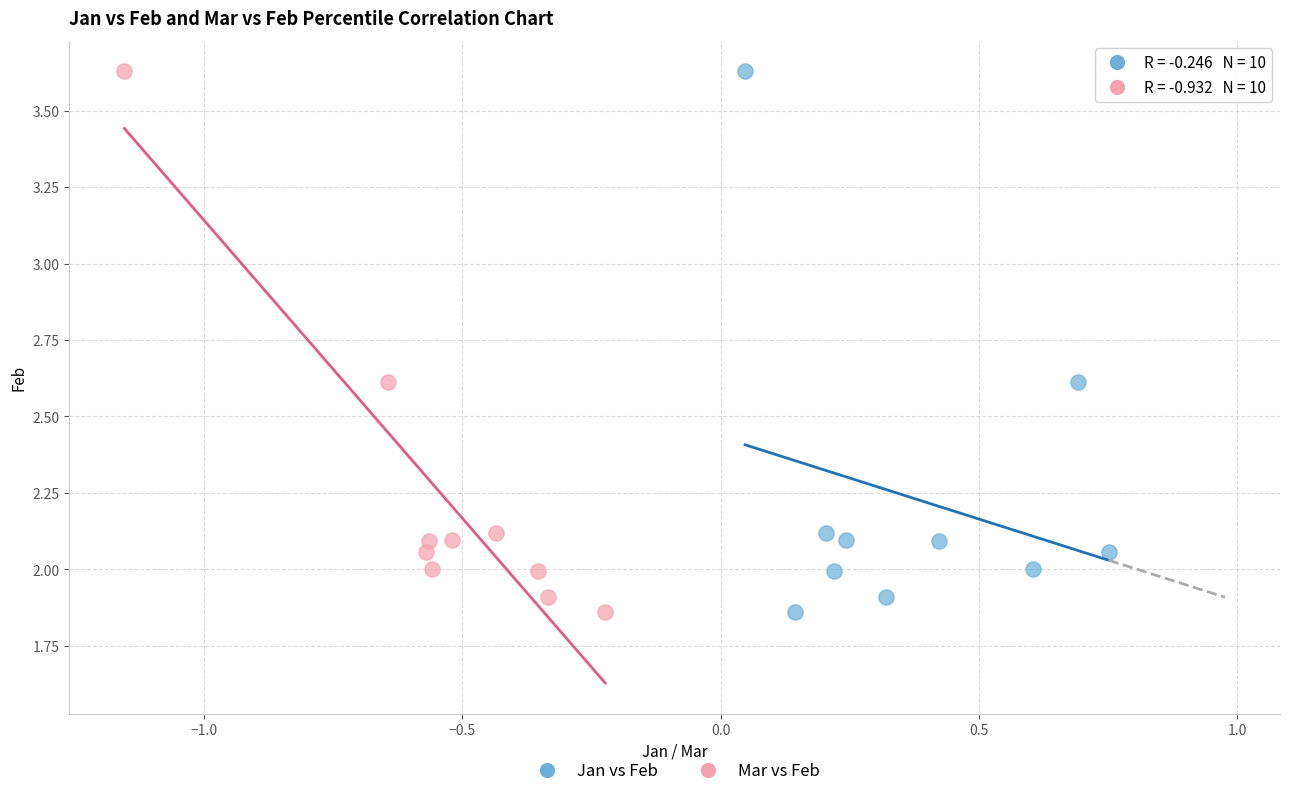

What are all the series names shown in the legend?

Jan vs Feb, Mar vs Feb